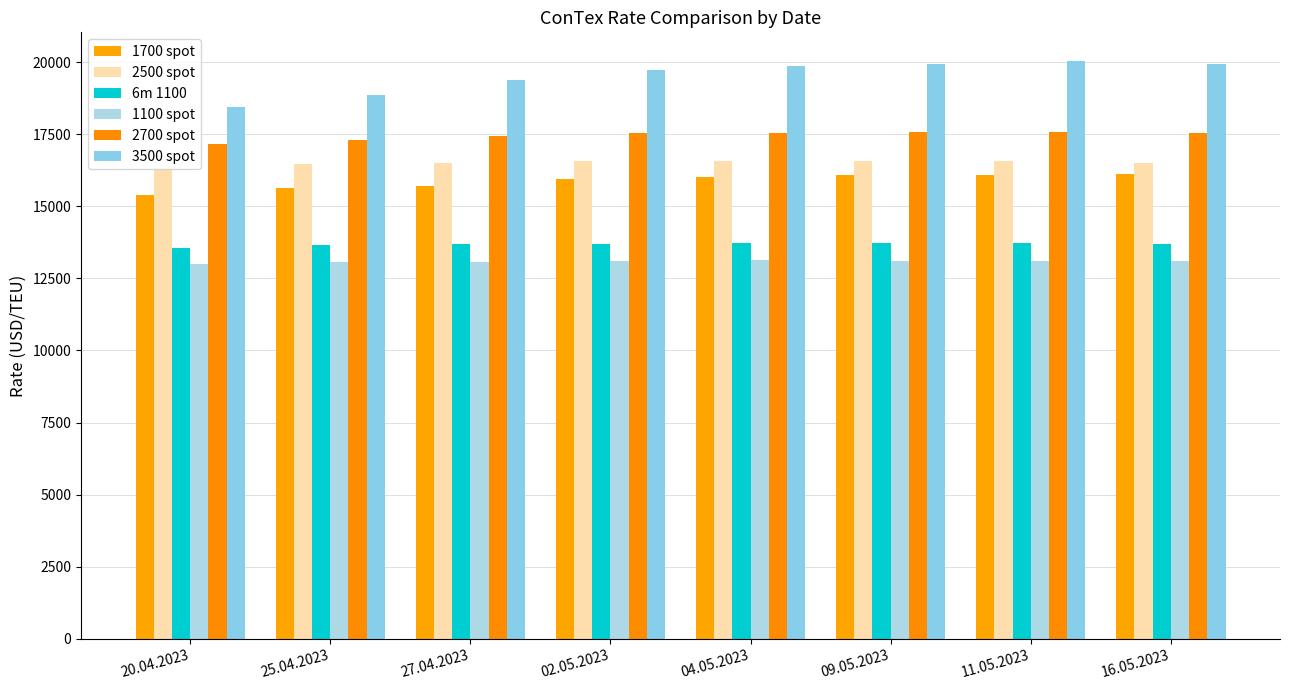

Which category has the highest value in the 2500 spot series?

09.05.2023